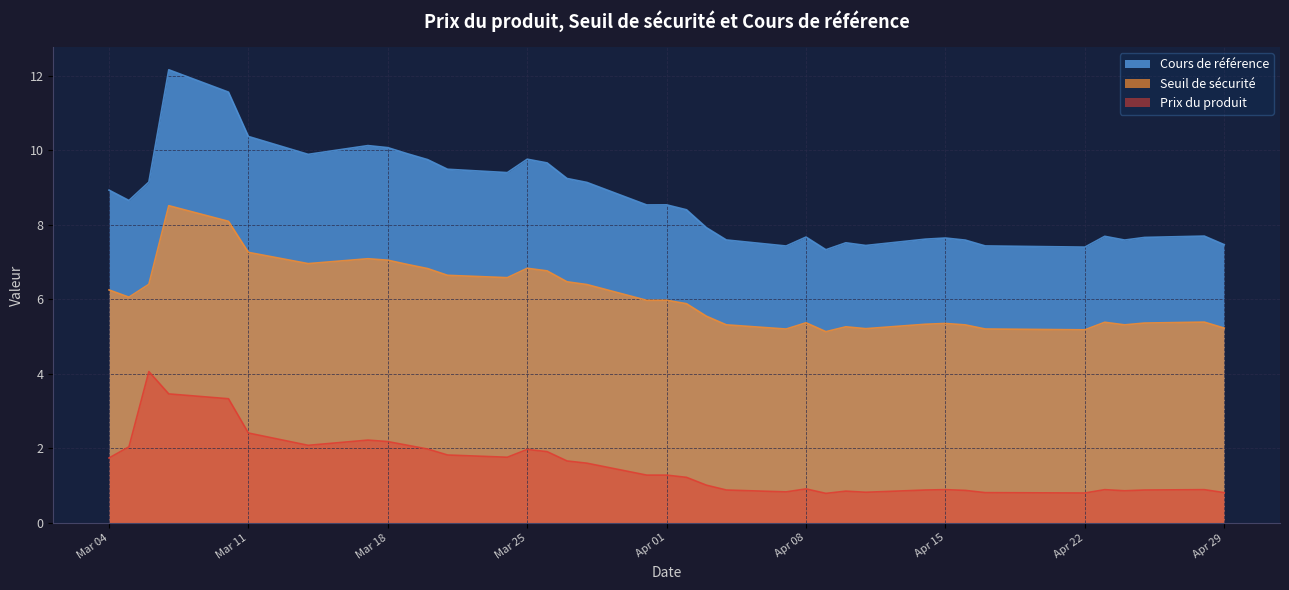

Read the Cours de référence value at 2025-03-26.

9.7